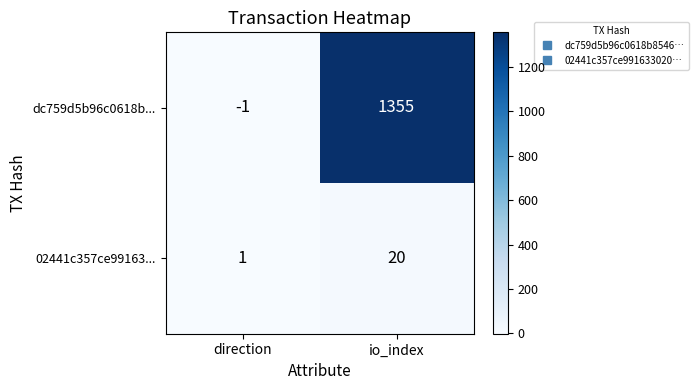

How many categories are shown in the chart?

2